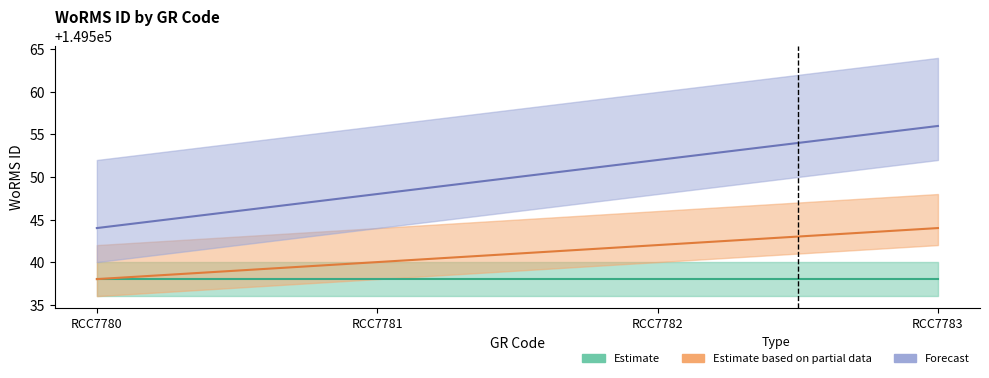

What is the difference between the highest and lowest values at RCC7782?

10